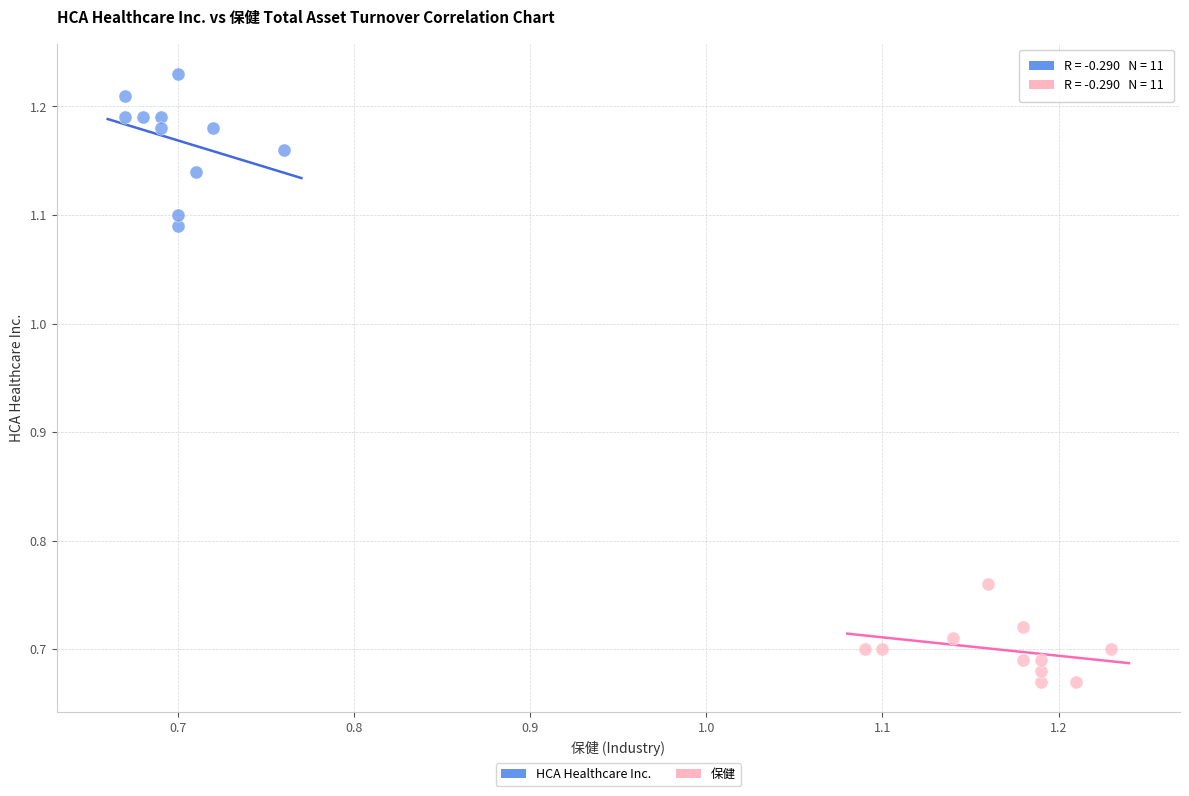

What are all the series names shown in the legend?

HCA Healthcare Inc., 保健